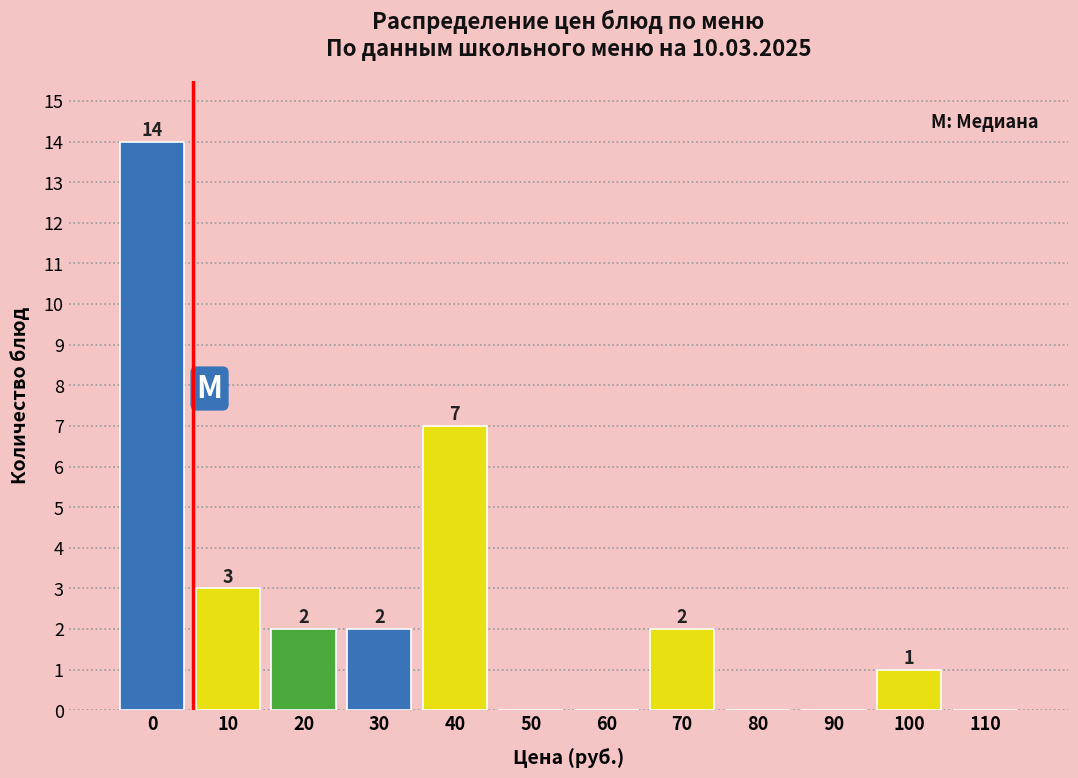

Reading left to right, list all the values displayed in this chart.

0=14	10=3	20=2	30=2	40=7	50=0	60=0	70=2	80=0	90=0	100=1	110=0